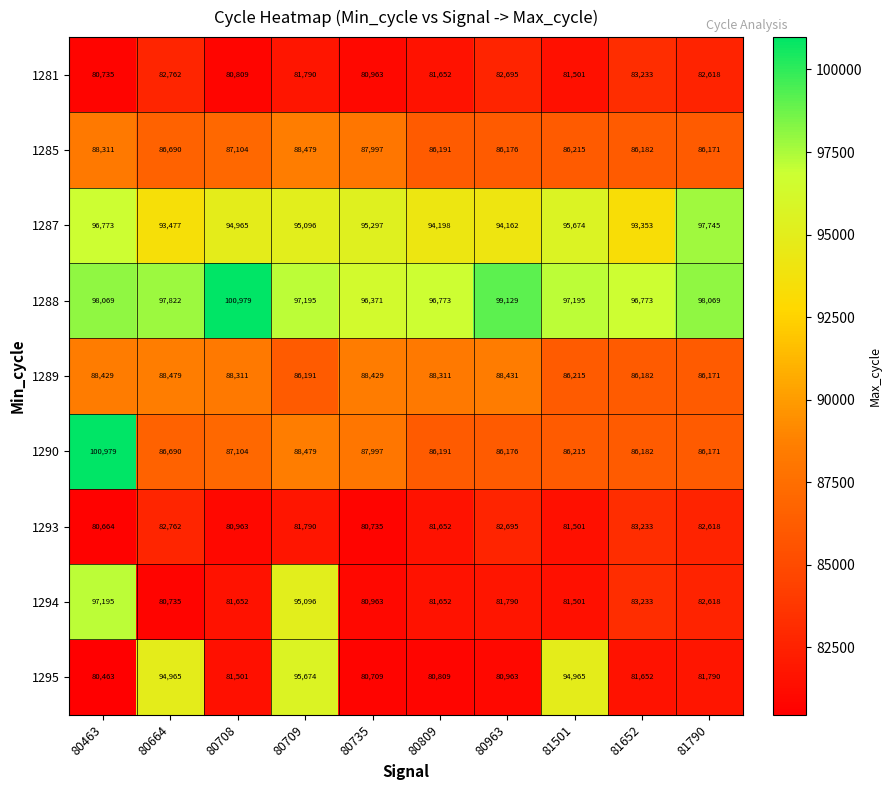

Is it true that 1293 equals 124743 at 80809?

False